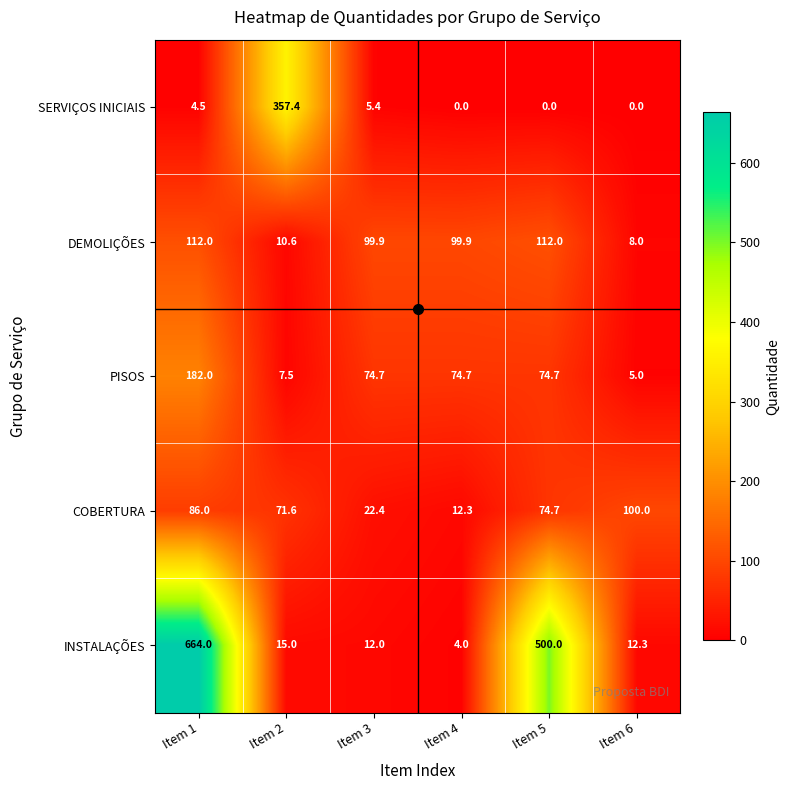

Which series changed the most between Item 3 and Item 4?

COBERTURA